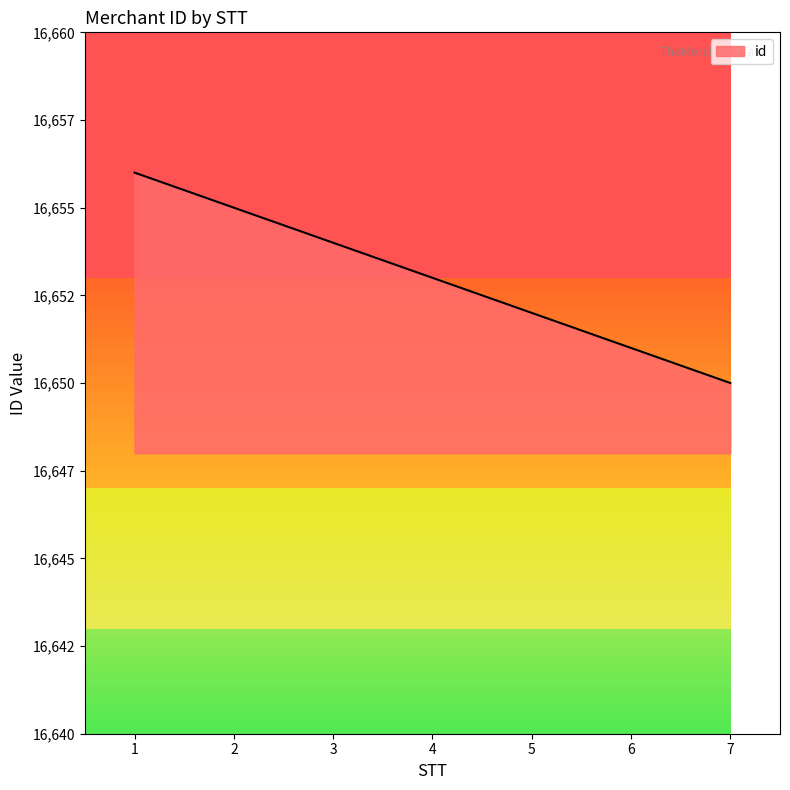

Is it true that the value at 5 is 28950?

False